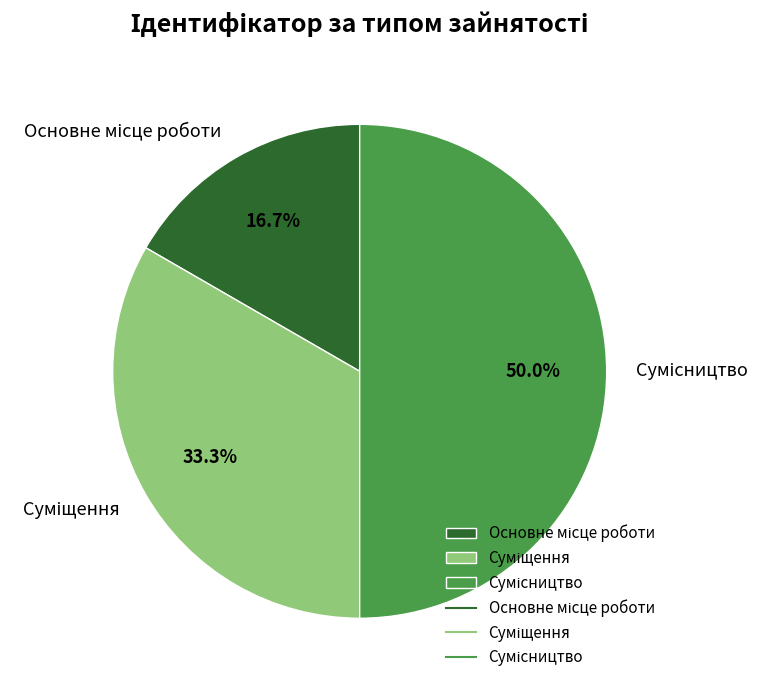

What is the change in value from Суміщення to Сумісництво?

+1